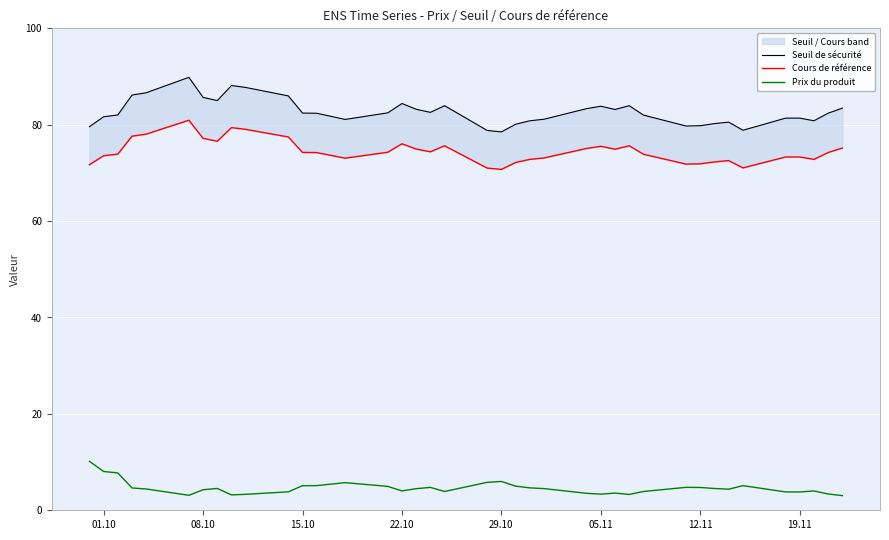

True or false: Cours de référence and Seuil de sécurité cross at least once.

False